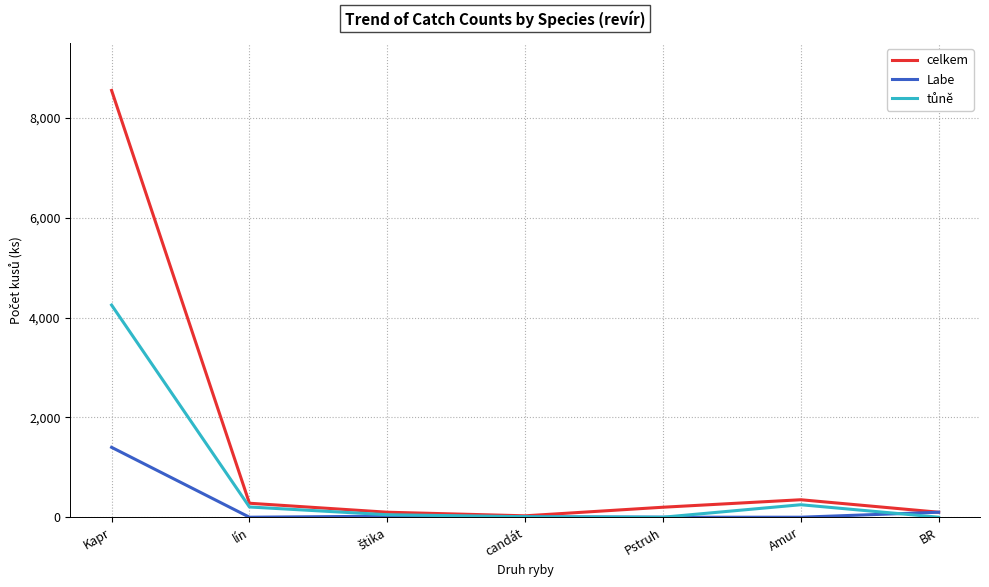

What is the greatest value displayed?

8550